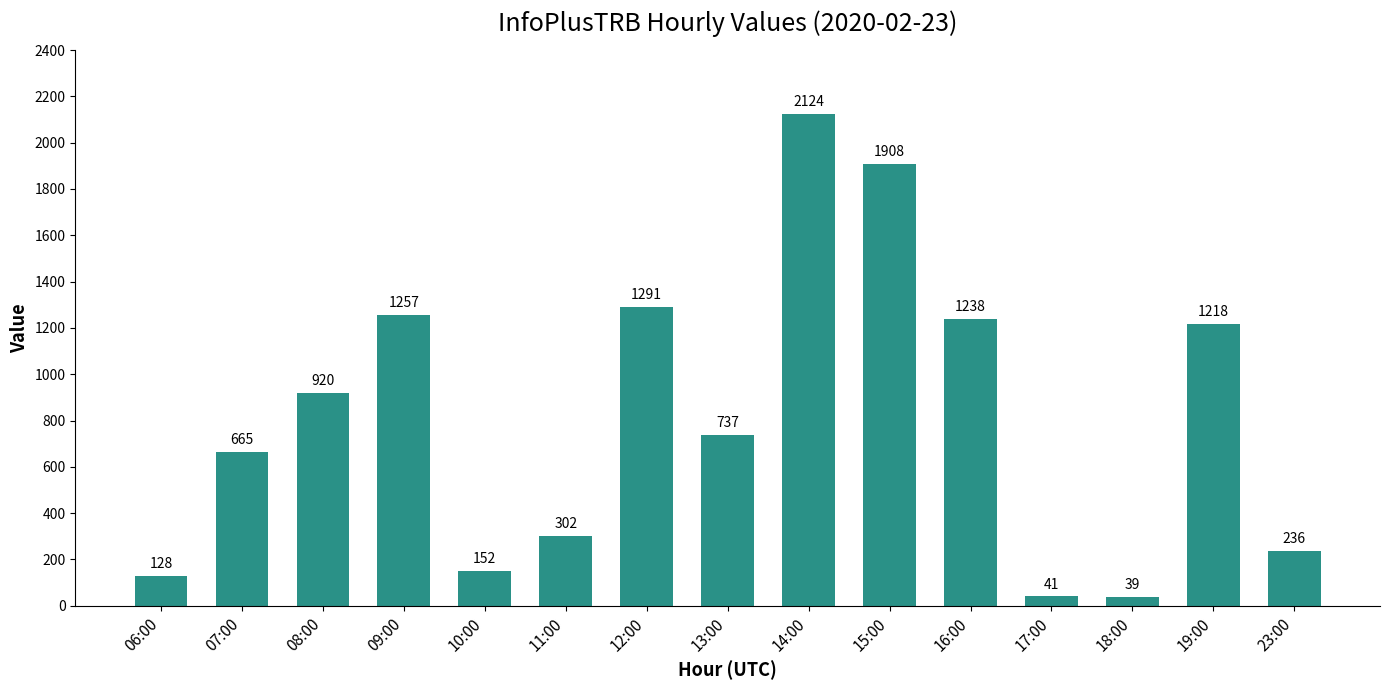

Is it true that the value at 10:00 is 152?

True